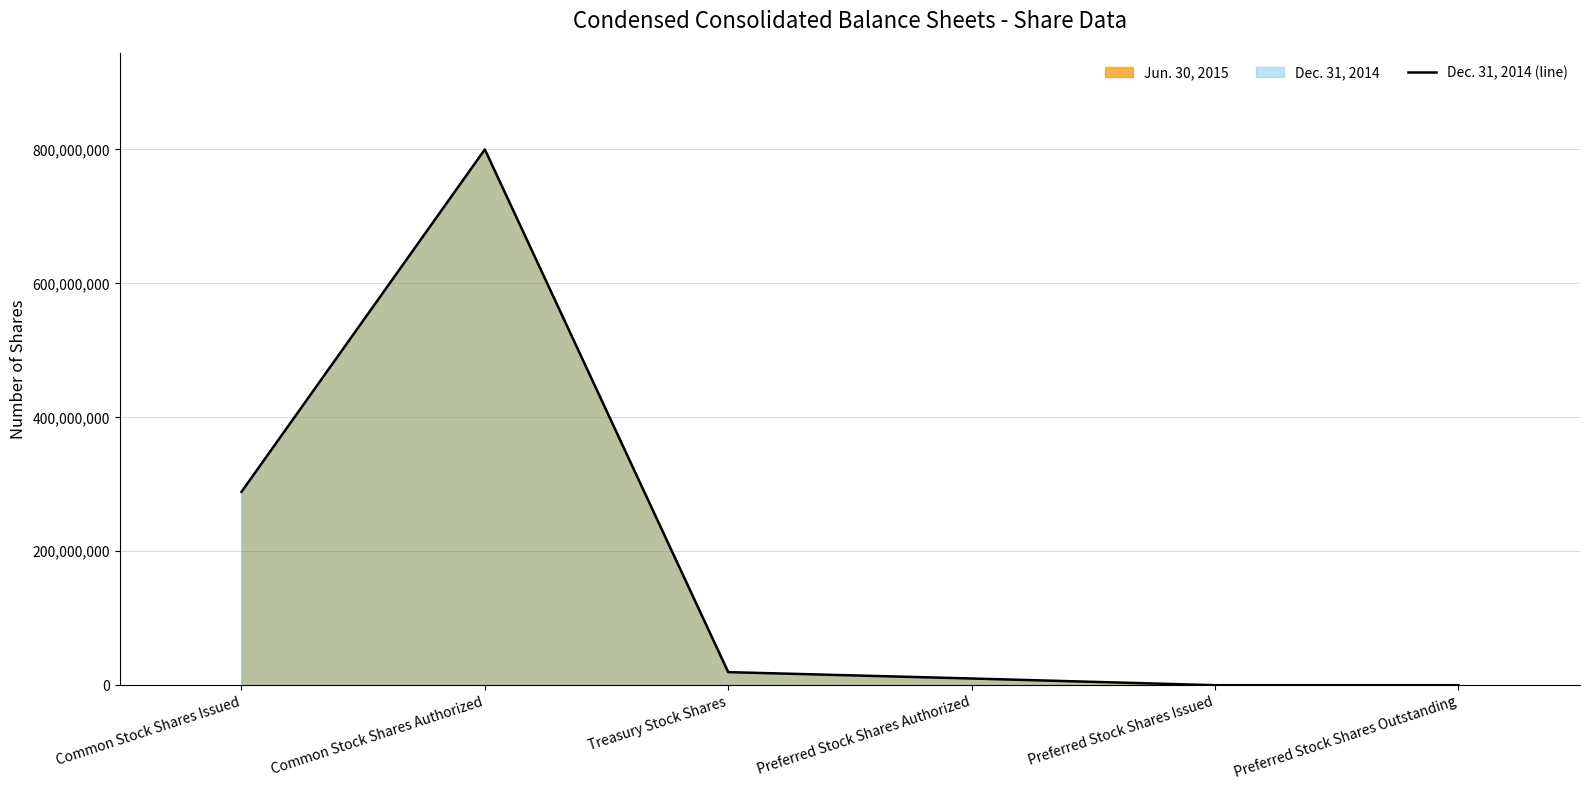

What position from the right is Preferred Stock Shares Authorized?

3